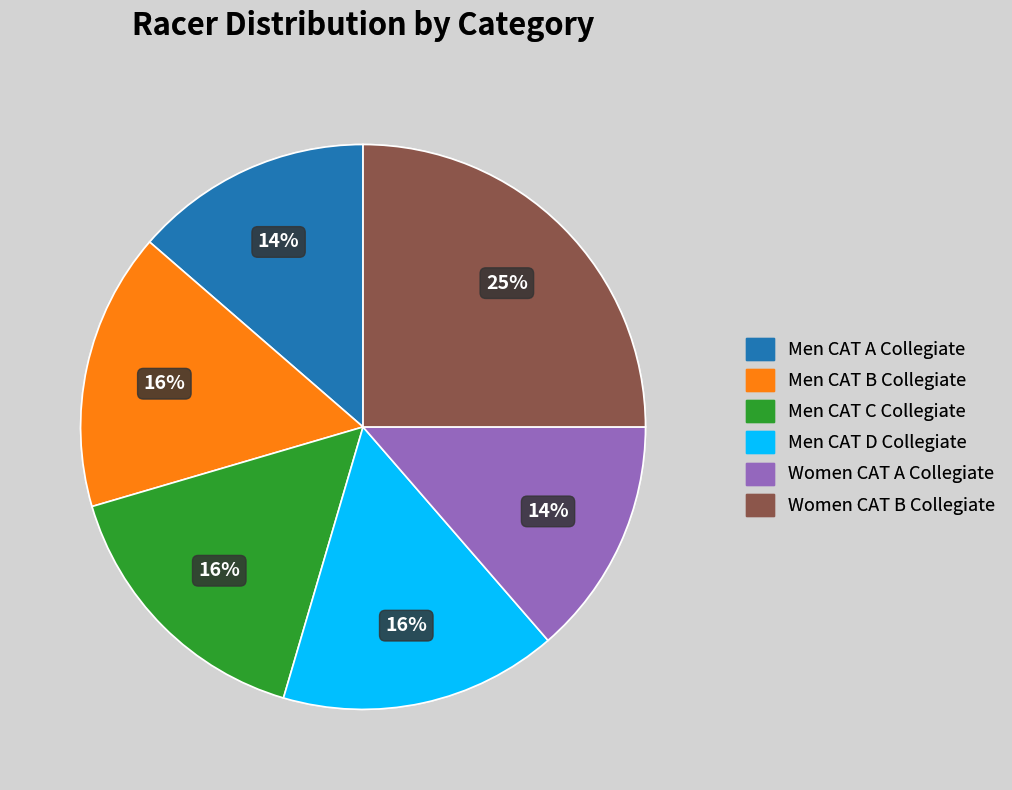

Approximately how many times larger is the value at Men CAT D Collegiate compared to Men CAT B Collegiate?

1.0